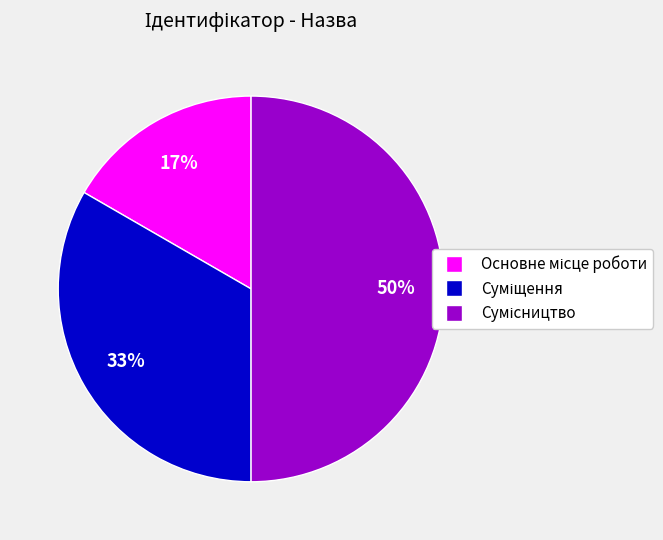

How many slices are in this pie chart?

3